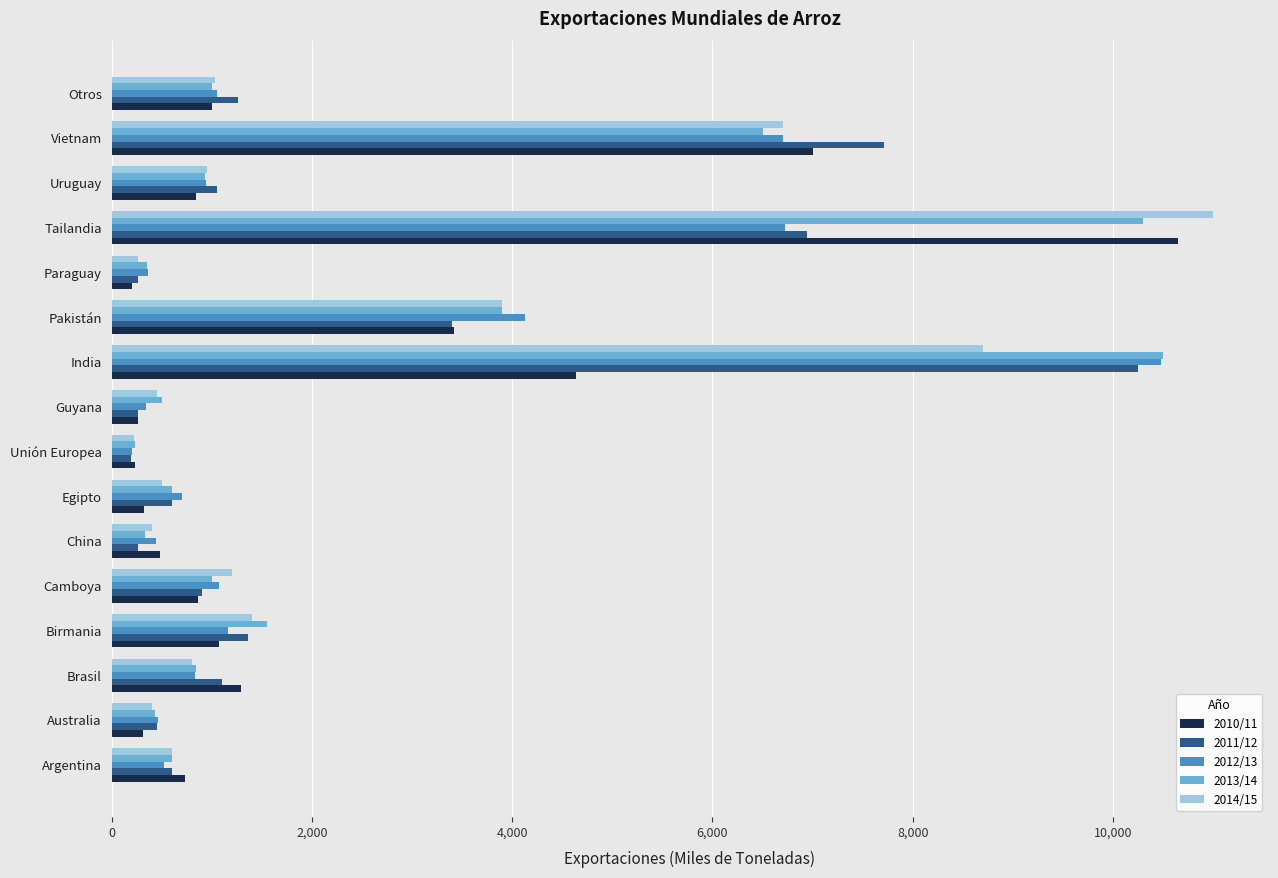

The 2013/14 series shows 1550 at Birmania. True or false?

True